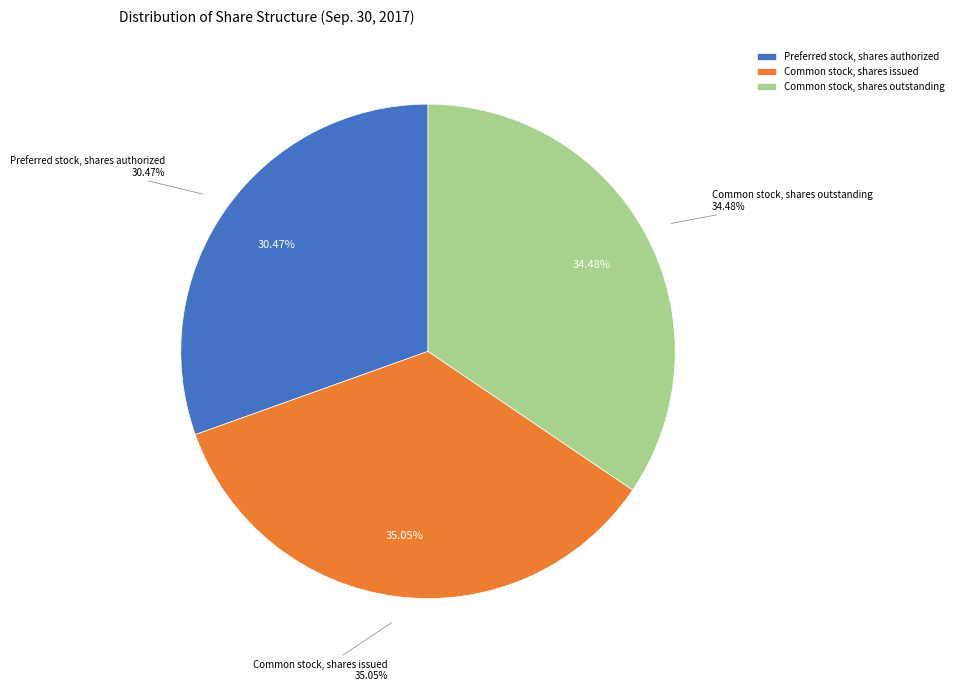

To the nearest percent, what is the combined percentage of Preferred stock, shares authorized and Common stock, shares outstanding?

65%